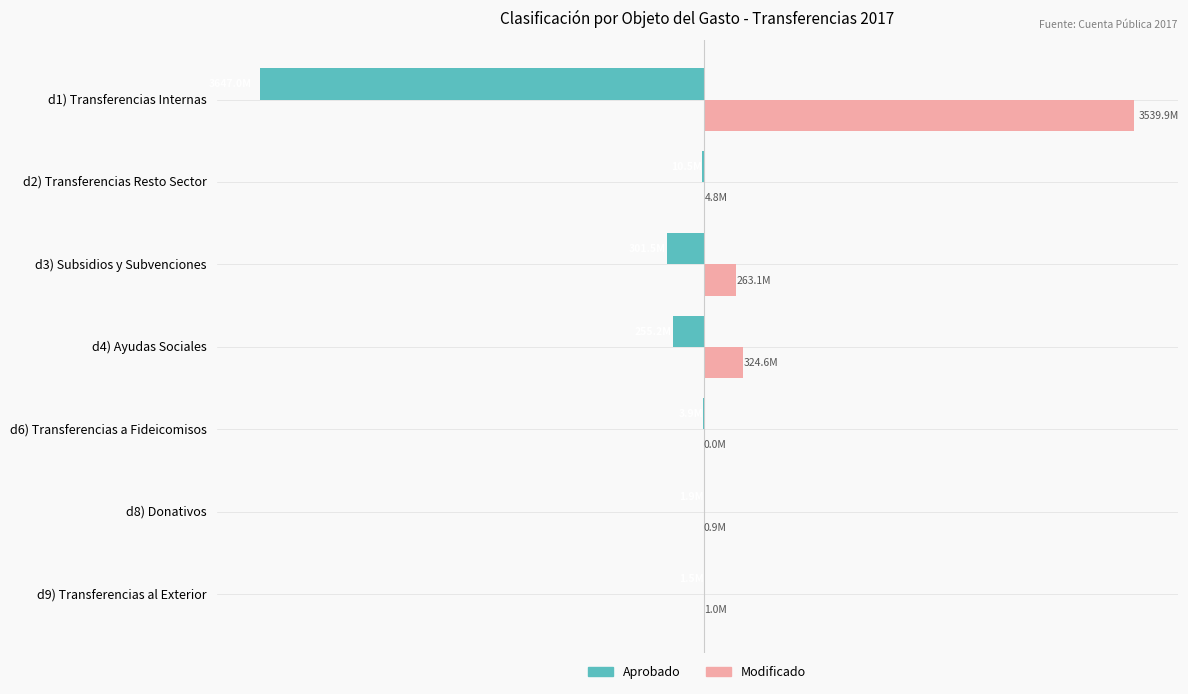

What are all the series names shown in the legend?

Aprobado, Modificado